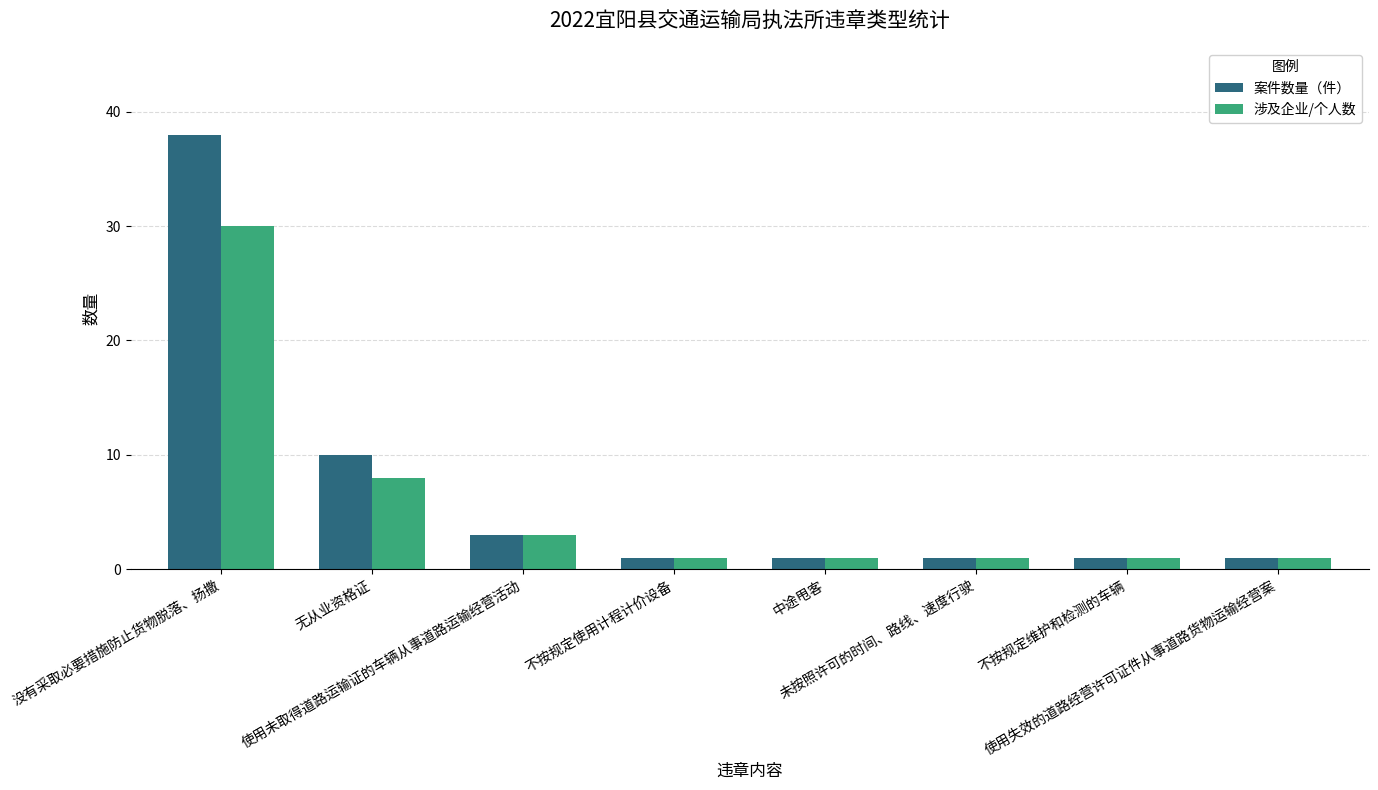

At how many categories does at least one series exceed 27?

1